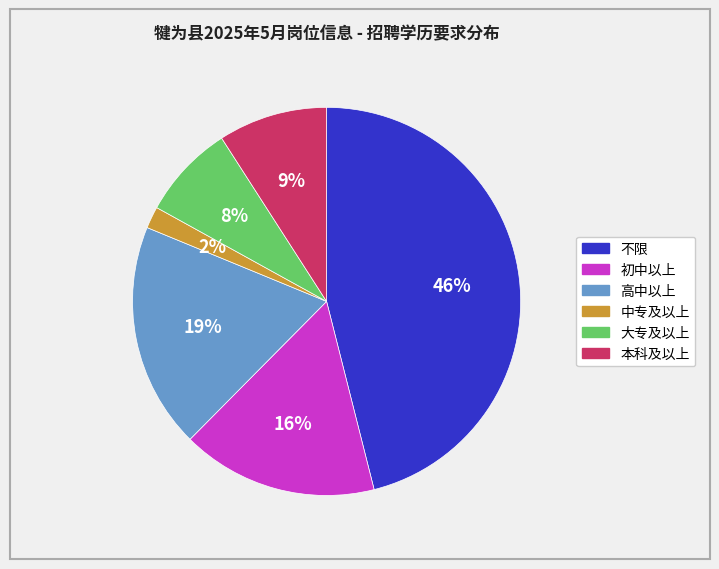

Is there a majority slice in this chart?

No